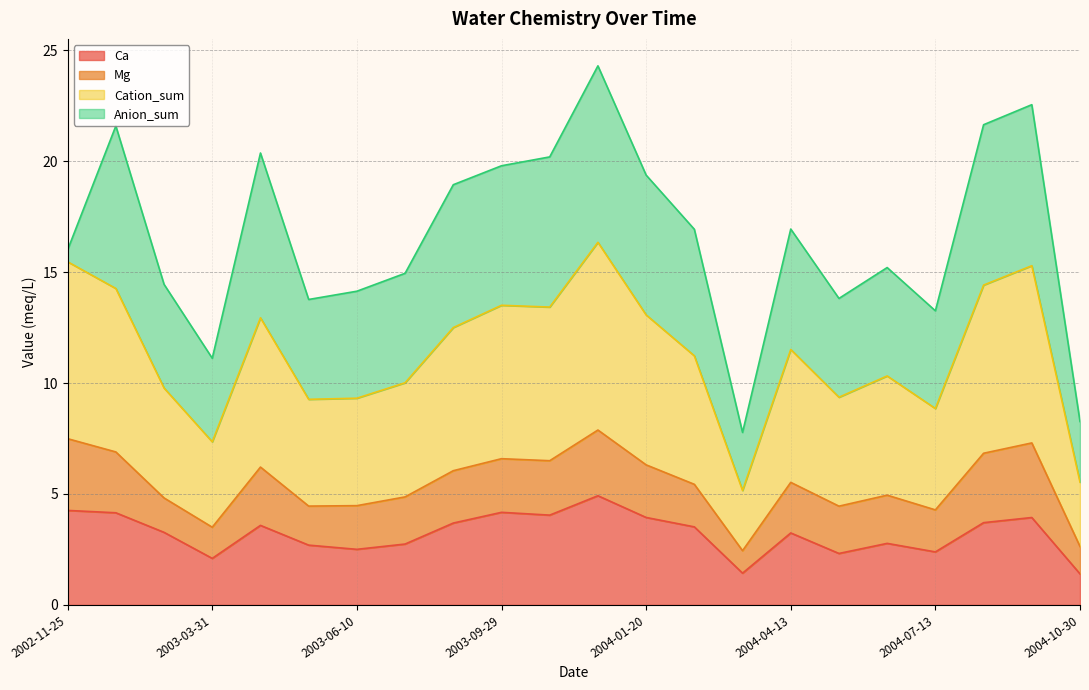

What are all the series names shown in the legend?

Ca, Mg, Cation_sum, Anion_sum